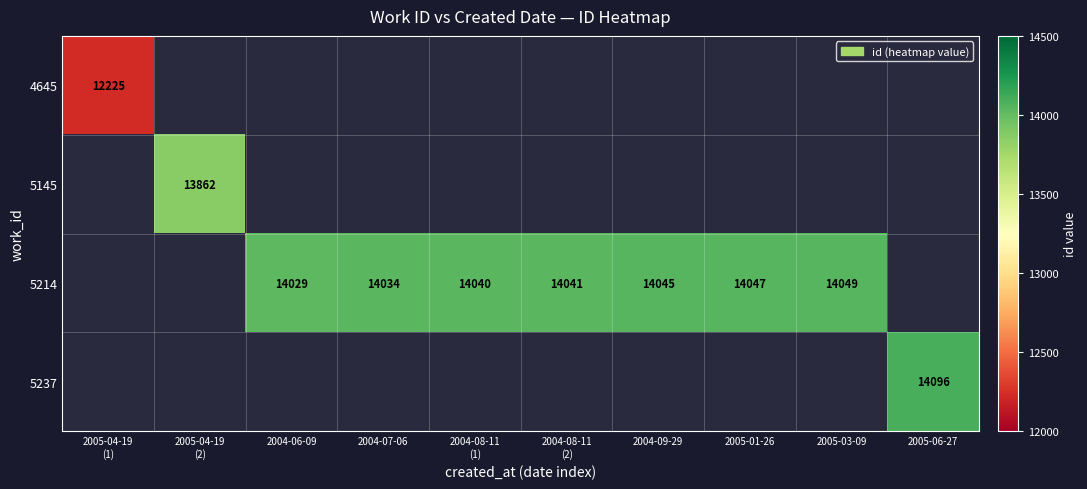

The value of 5214 at 2004-06-09 is 14029. True or false?

True